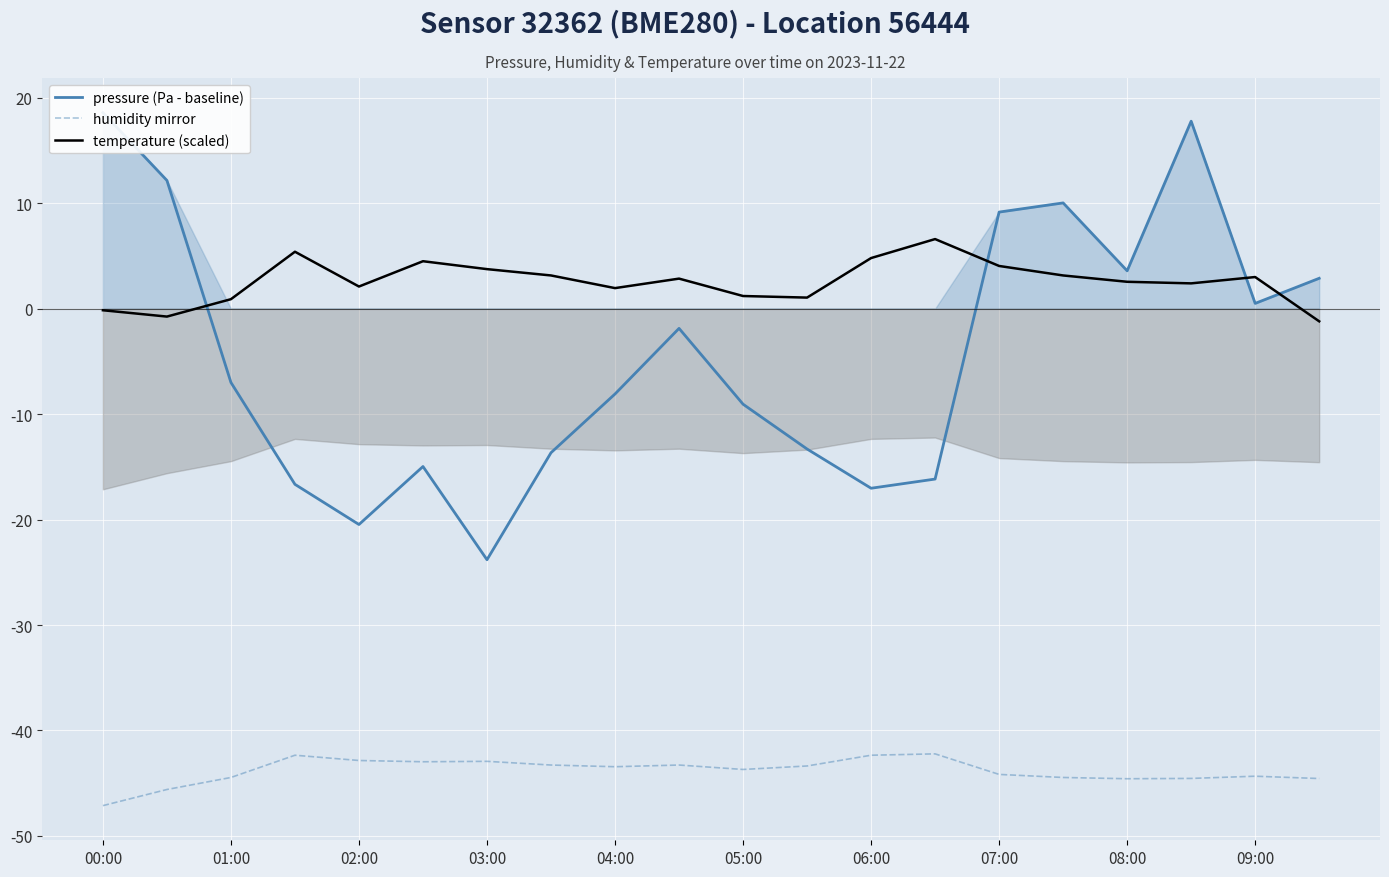

Which series has the widest spread of values?

pressure (Pa - baseline)